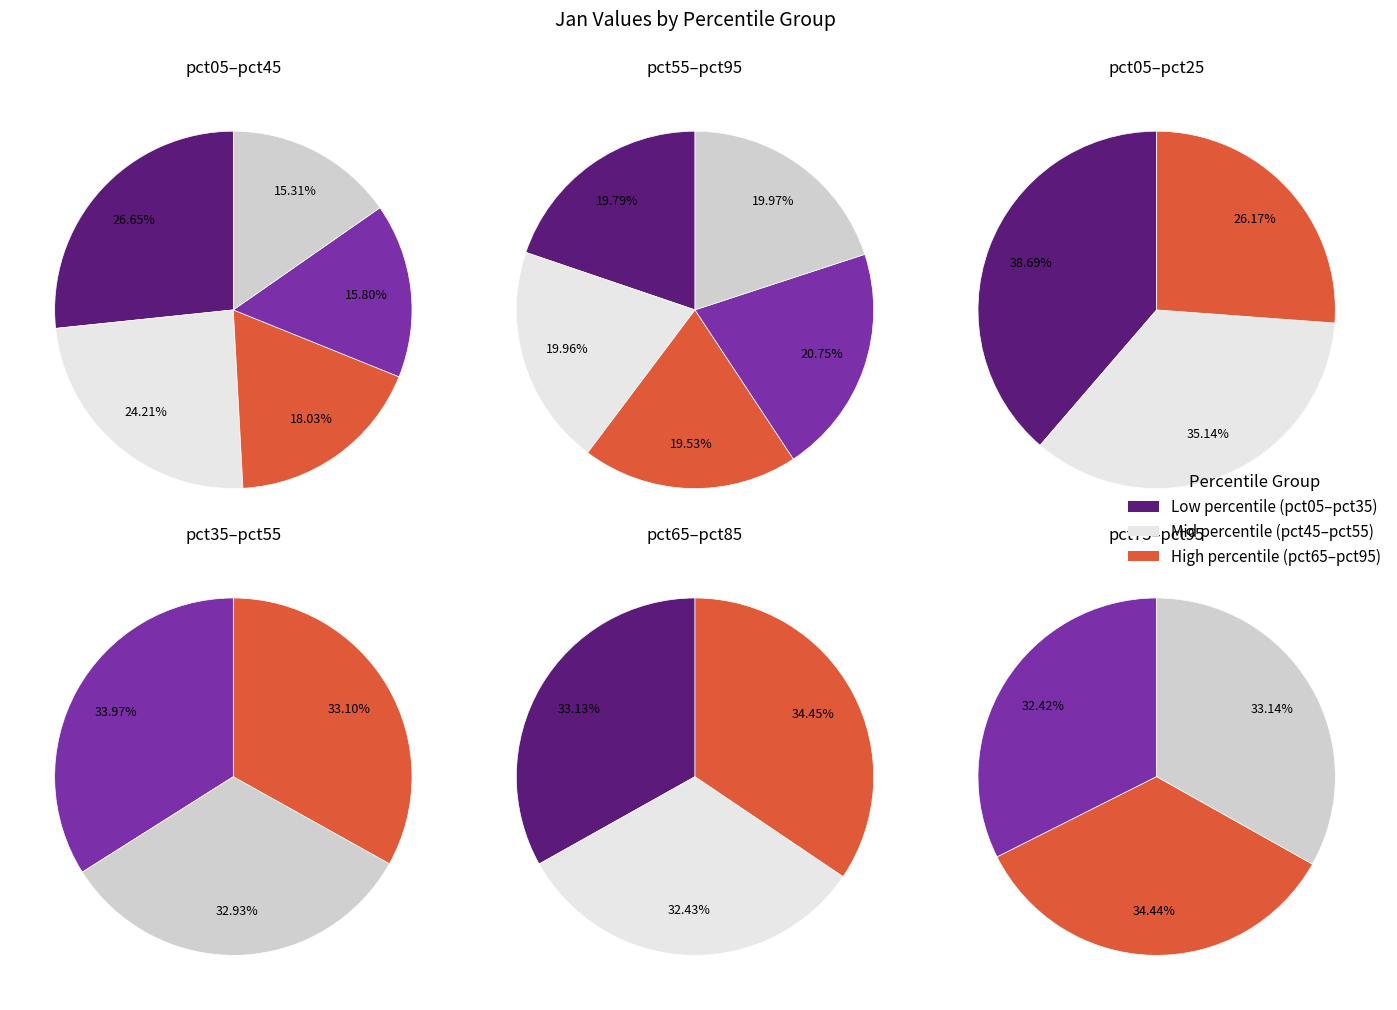

Do pct15 and pct95 together represent more than half of the pie?

No